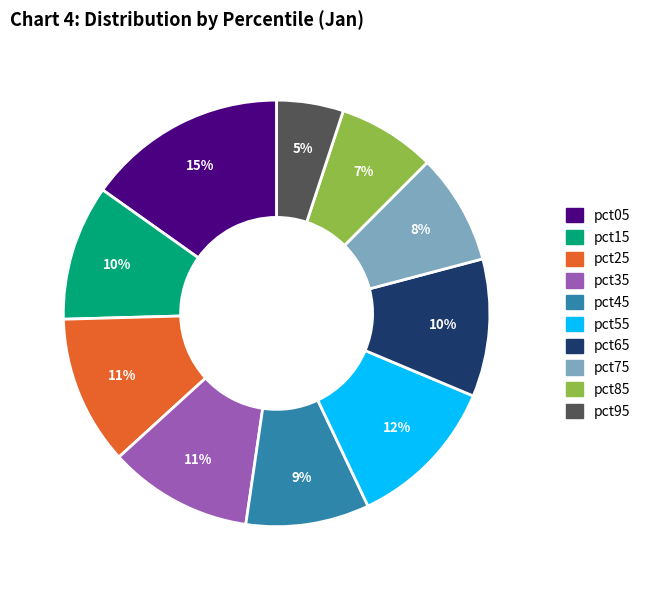

Is there any slice that represents more than half of the pie?

No